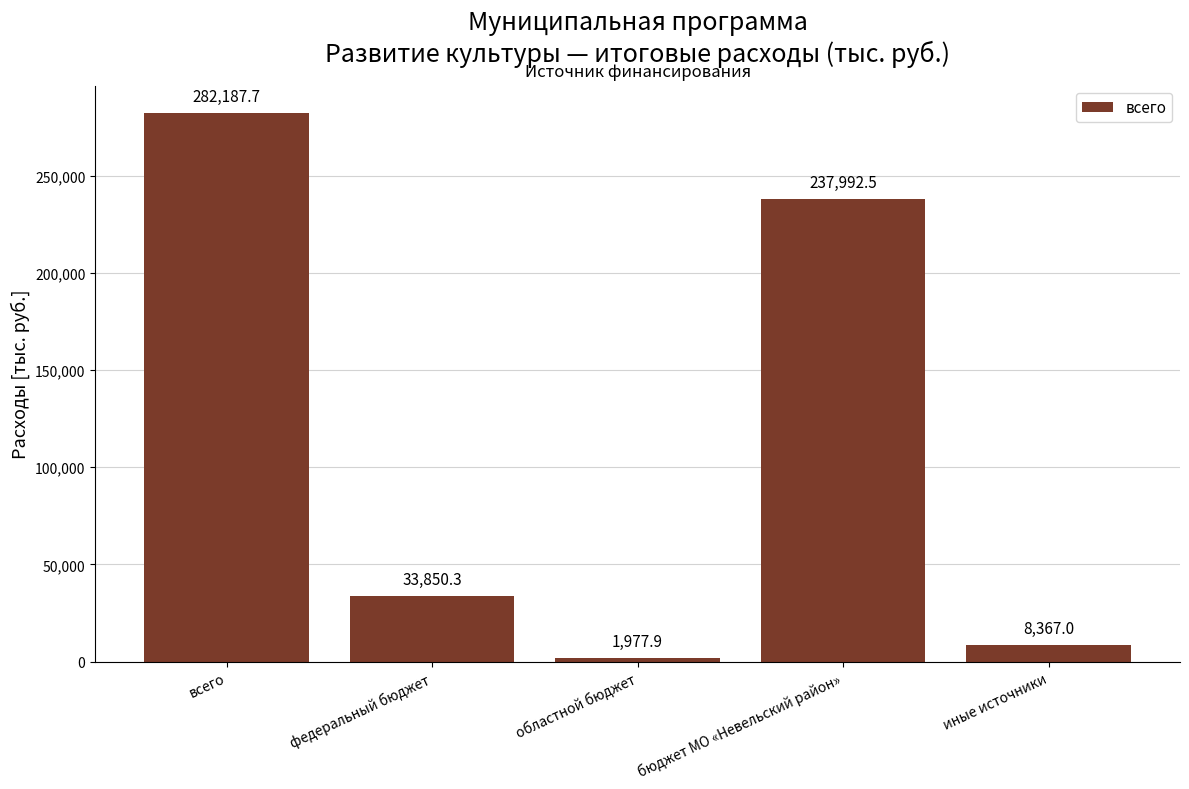

Reading left to right, extract all data points from this chart.

всего=282187.7	федеральный бюджет=33850.3	областной бюджет=1977.9	бюджет МО «Невельский район»=237992.5	иные источники=8367.0